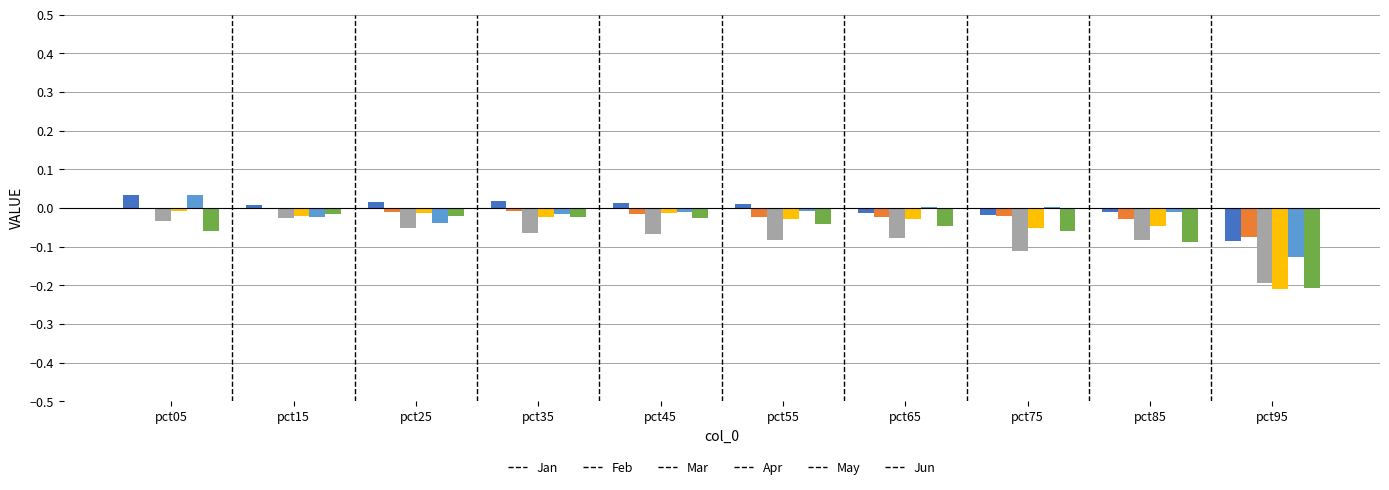

What is the total value across all series at pct65?

-0.2